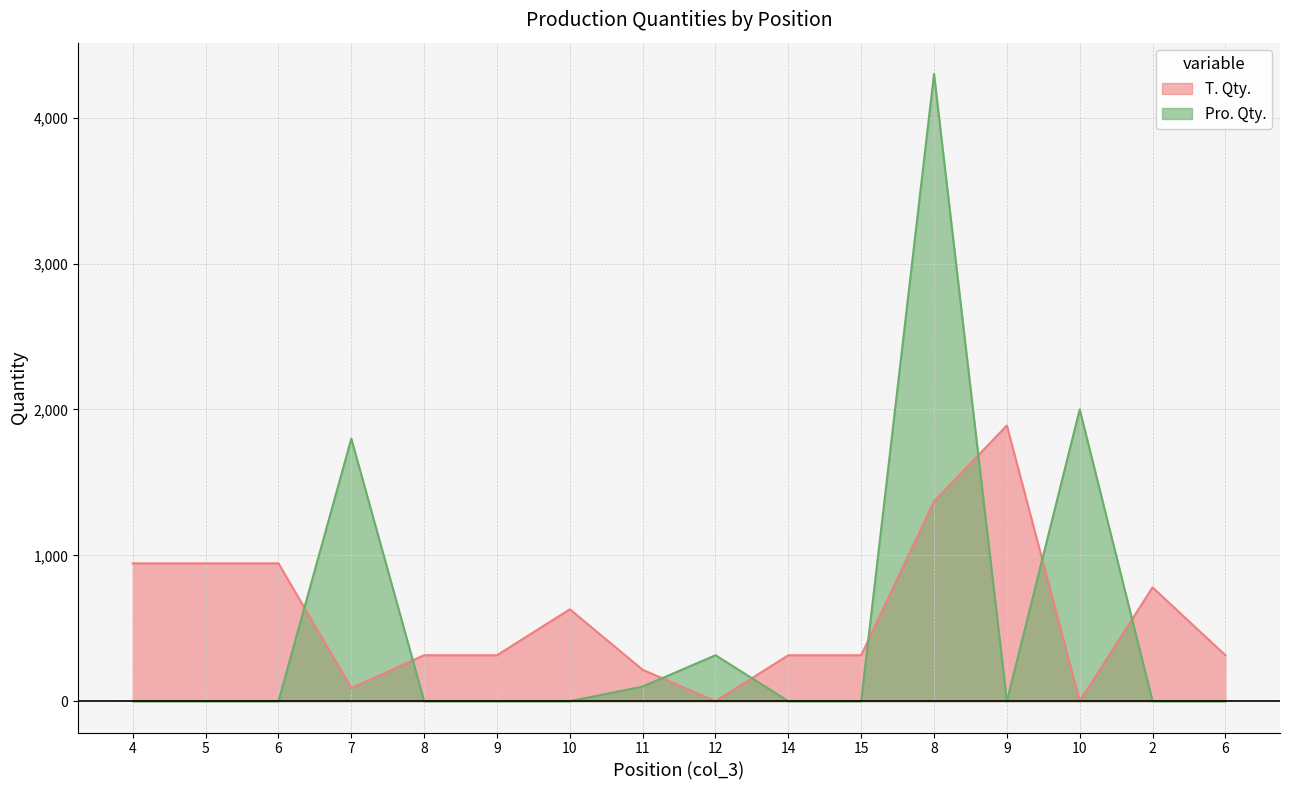

What is the label of the 1st point from the left?

4